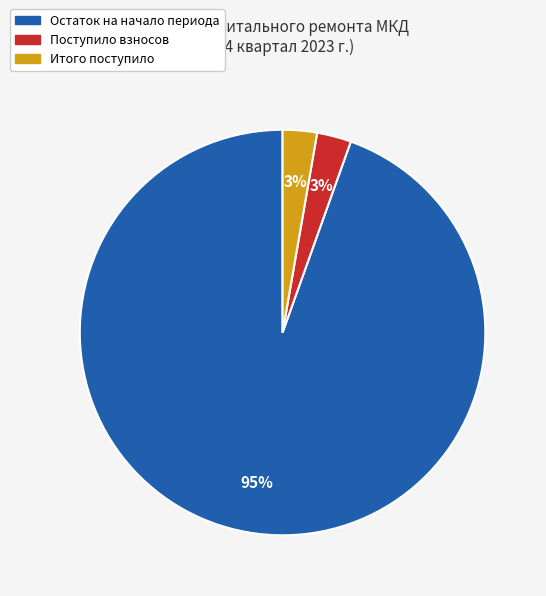

Is there any slice that represents more than half of the pie?

Yes